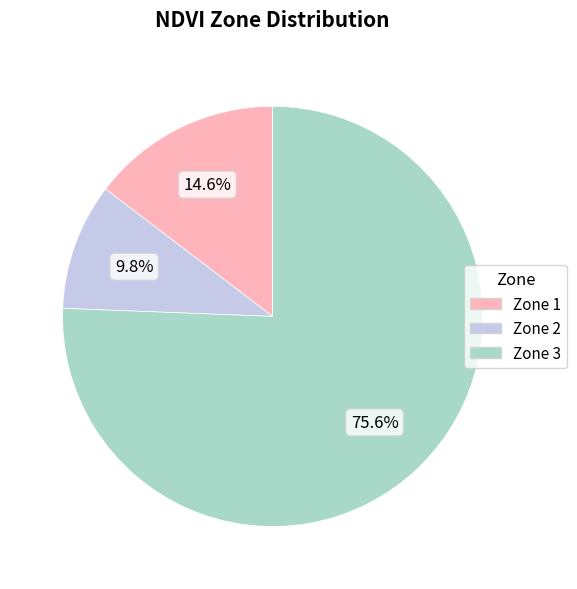

To the nearest percent, what is the difference between the largest and smallest slice percentages?

66%